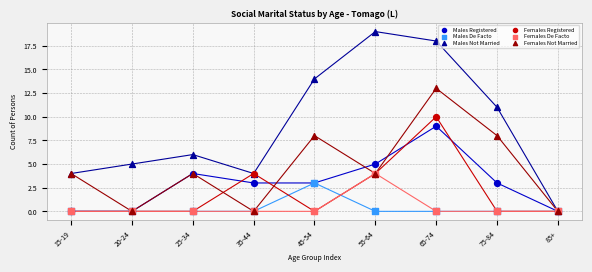

What are all the series names shown in the legend?

Males Registered, Males De Facto, Males Not Married, Females Registered, Females De Facto, Females Not Married